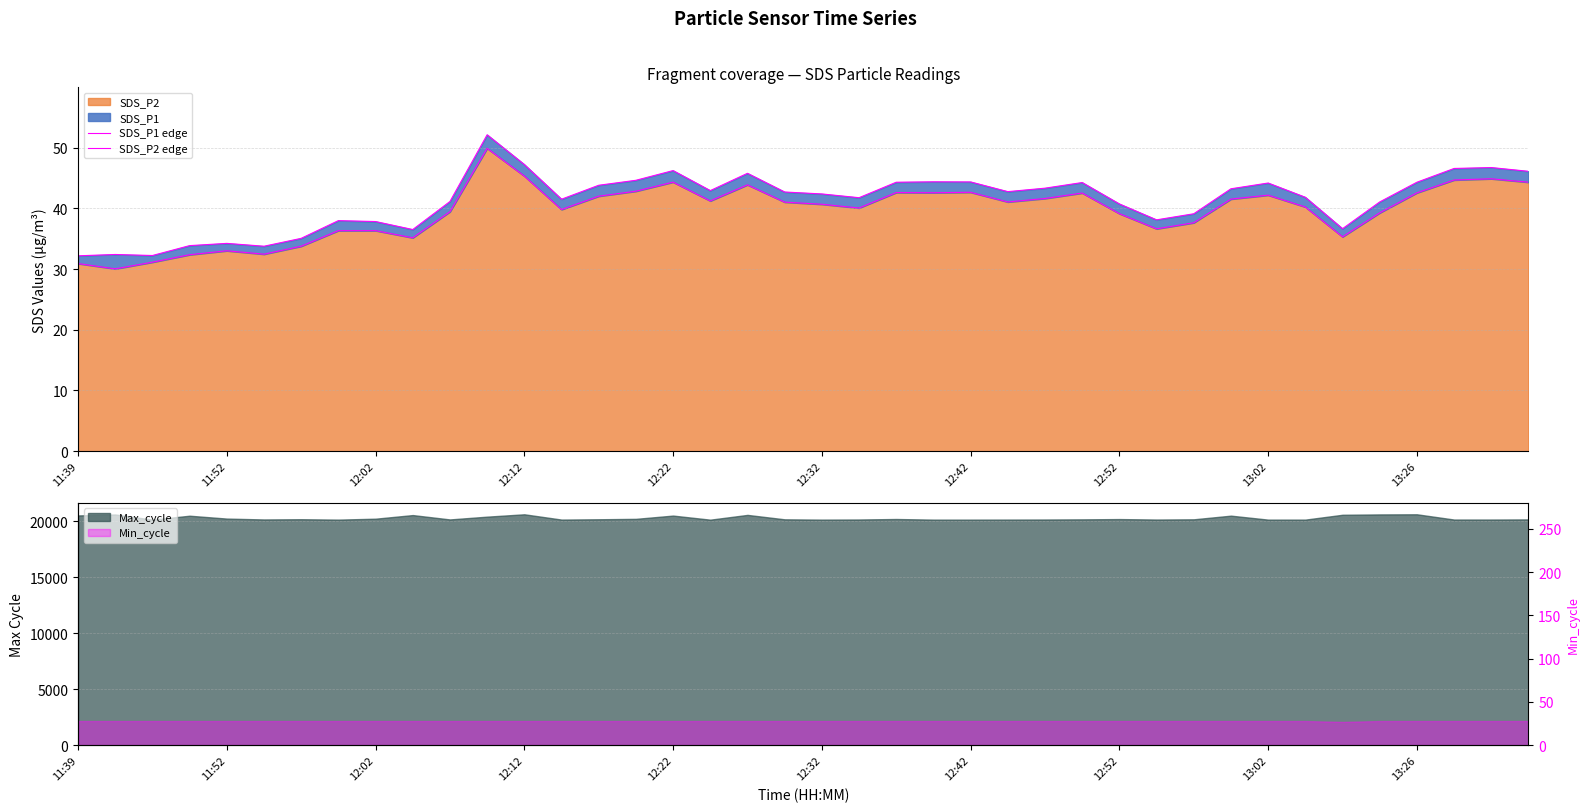

What is the minimum value for SDS_P2?

30.1